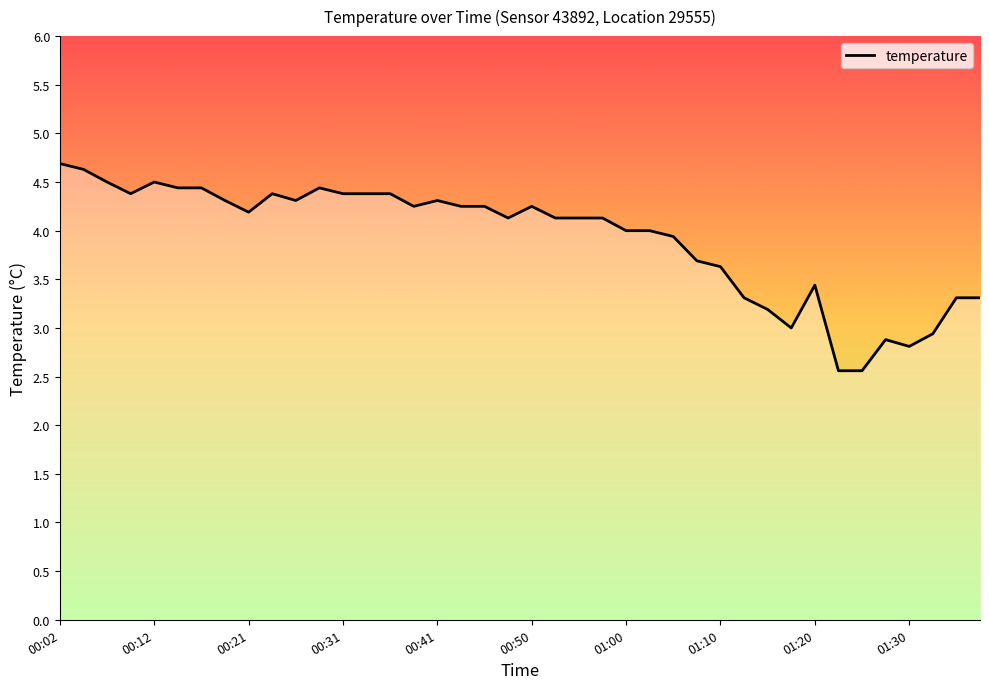

What is the maximum value shown in the chart?

4.7